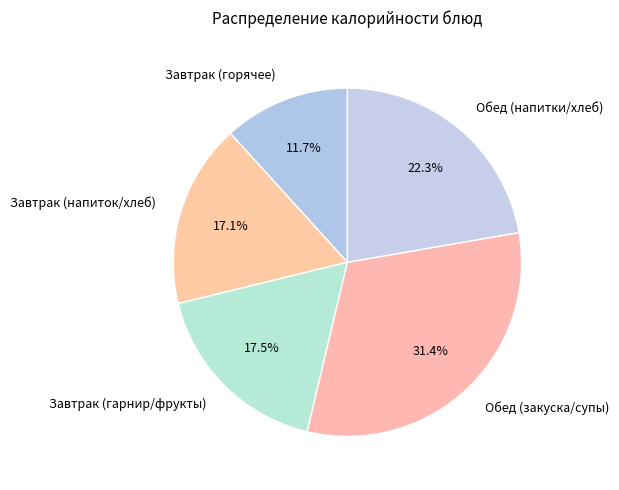

Which category has the smallest portion of the pie?

Завтрак (горячее)